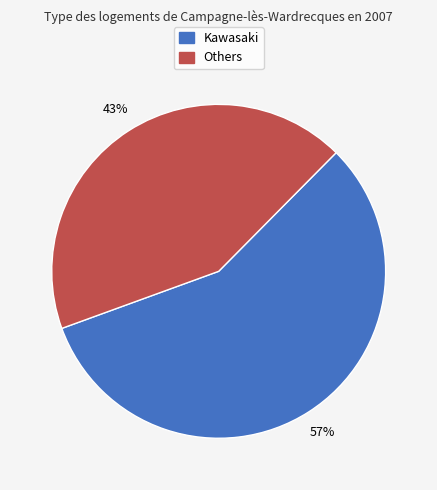

To the nearest percent, what is the difference between the largest and smallest slice percentages?

14%